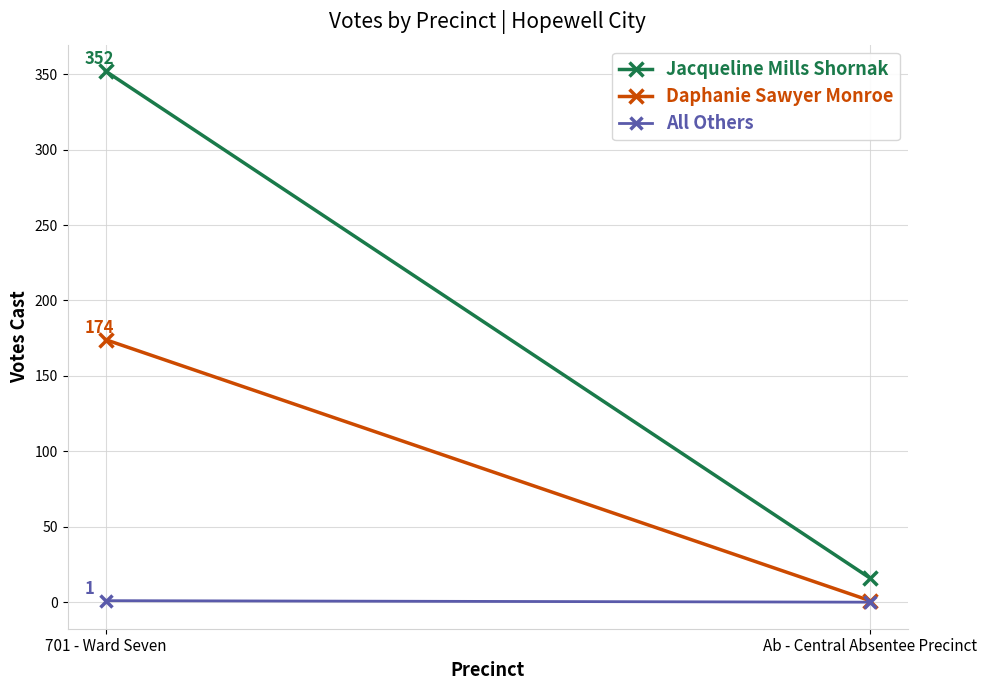

Reading right to left, transcribe all the data shown in this chart.

Jacqueline Mills Shornak: 16	352
Daphanie Sawyer Monroe: 1	174
All Others: 0	1